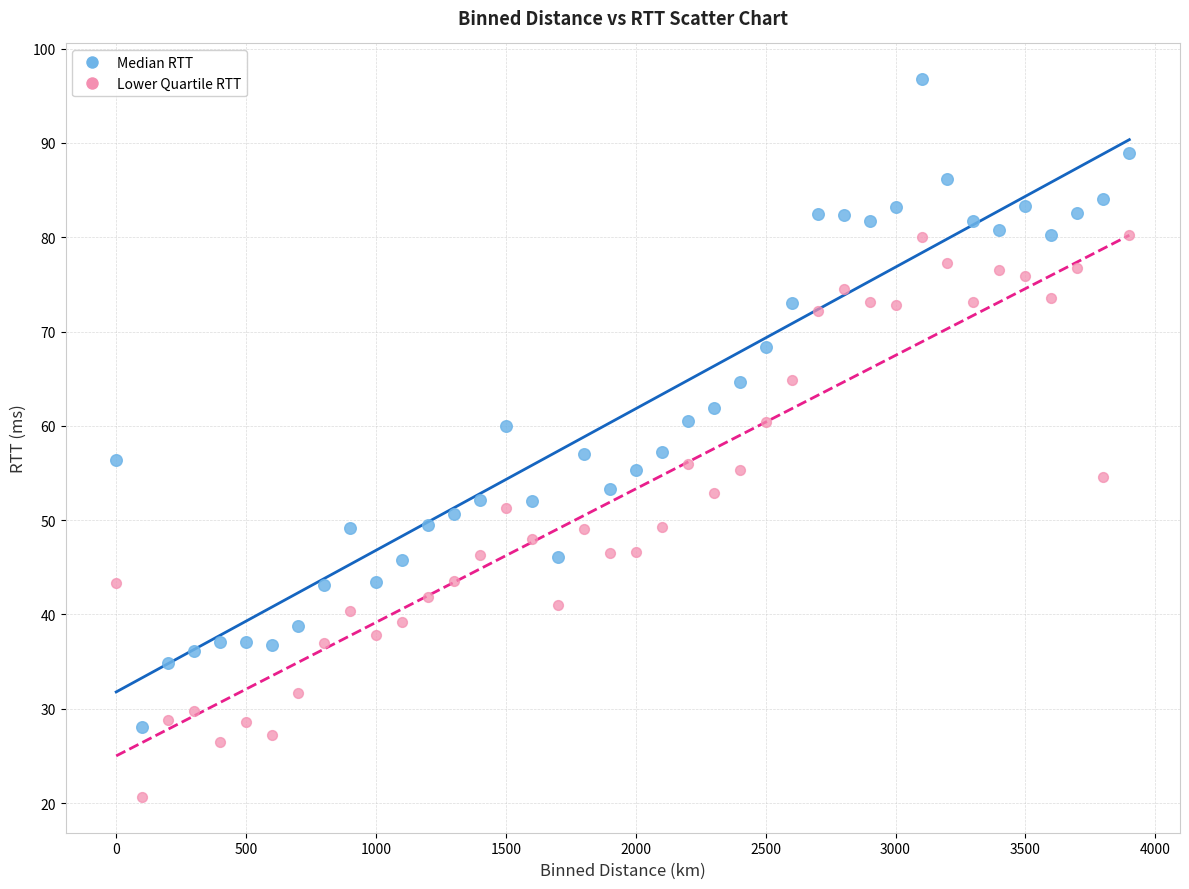

Across all data points, what is the range of X values (max minus min)?

3900.0